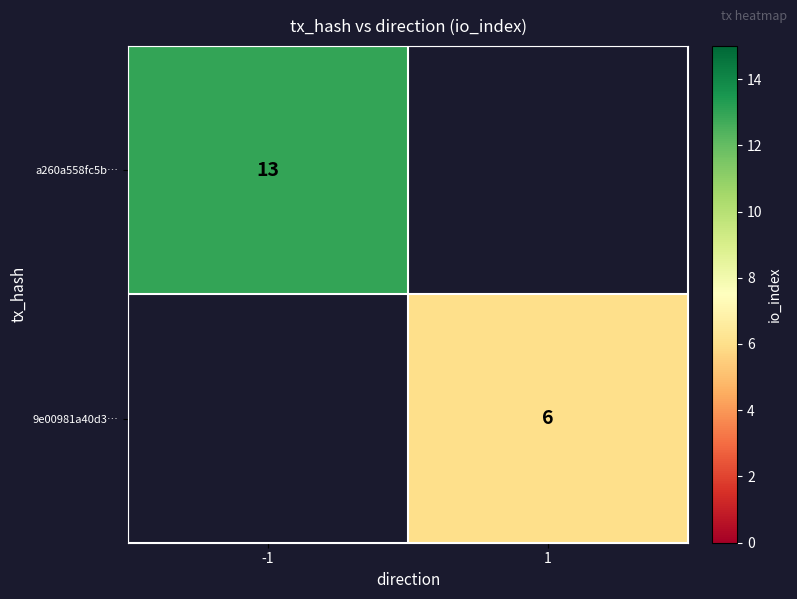

What is the minimum value shown in the chart?

6.0